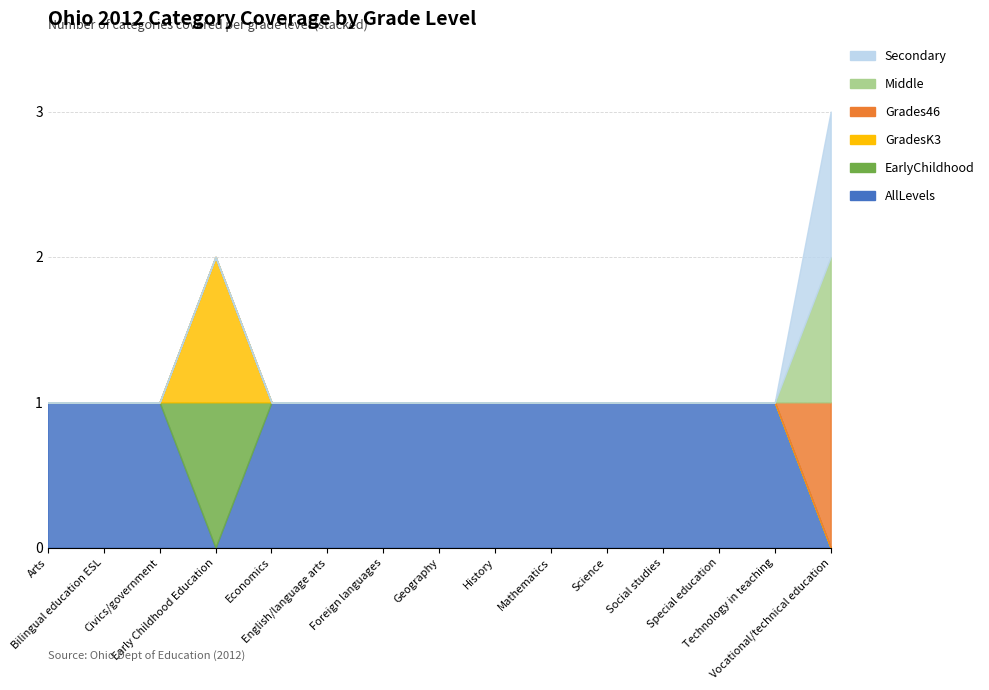

What is the spread (max minus min) of values at Arts?

1